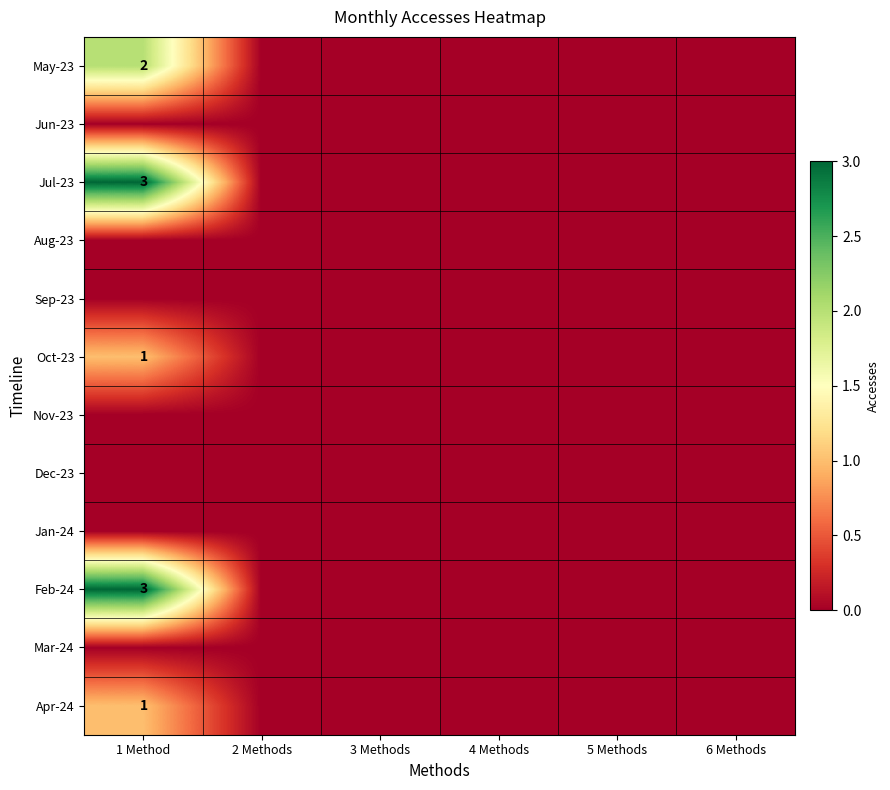

Which has a higher value, 5 Methods or 2 Methods?

5 Methods